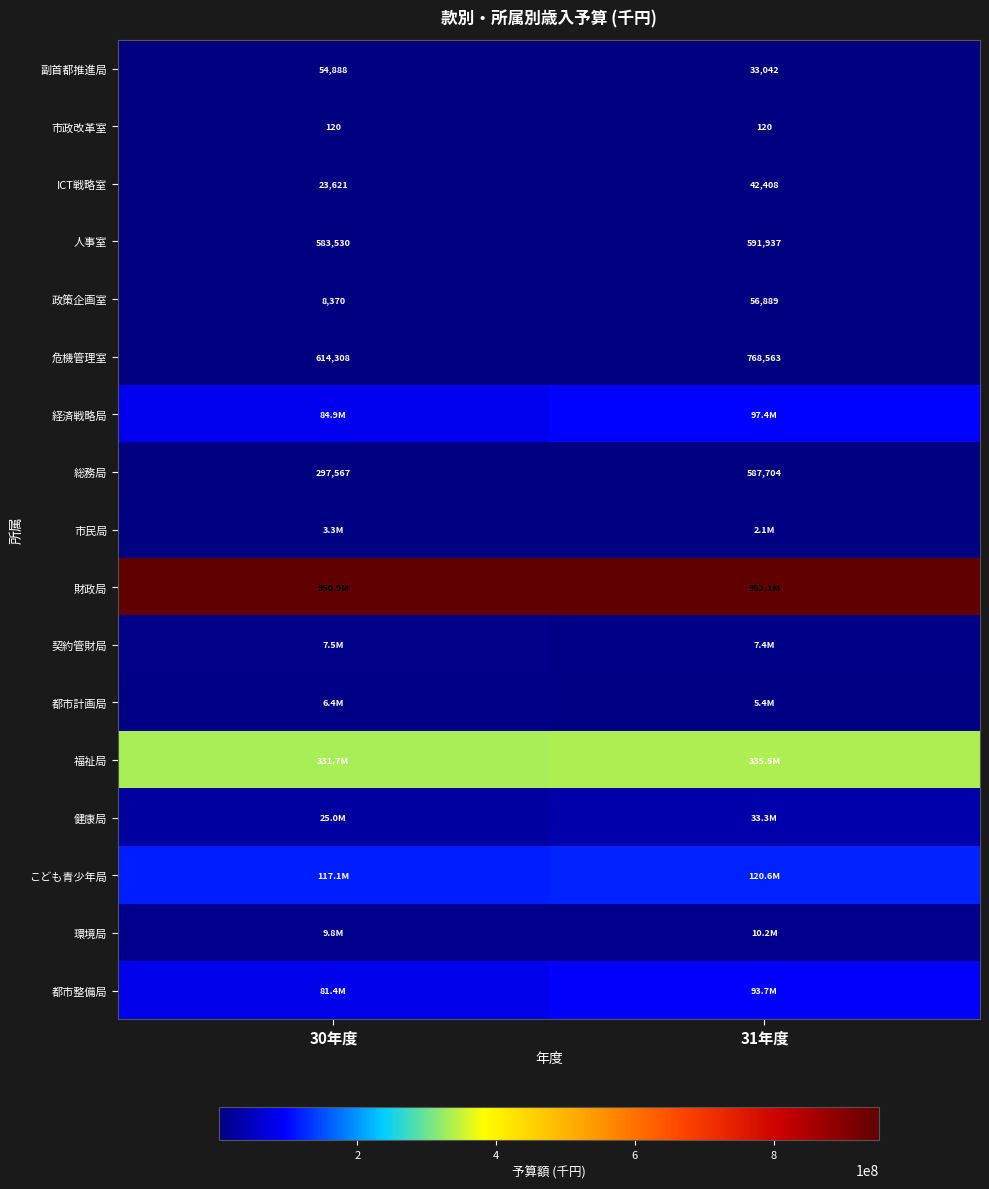

What is the difference between the maximum and minimum values in the 政策企画室 series?

48519